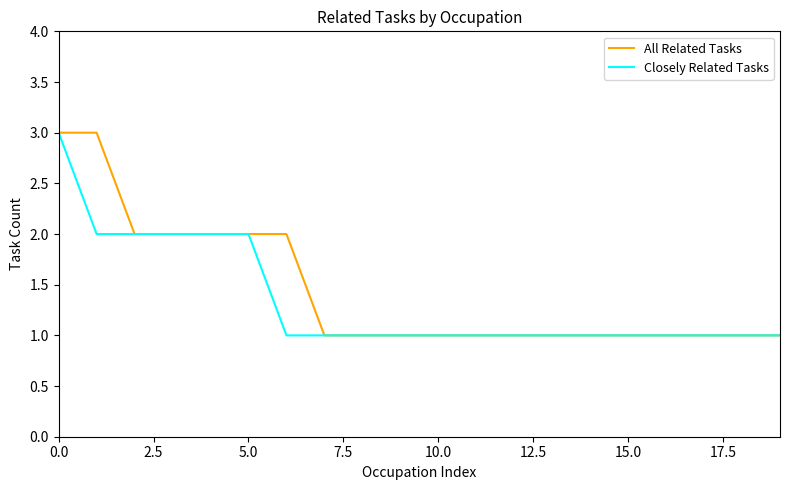

Is this an area chart (filled region under the line)?

No